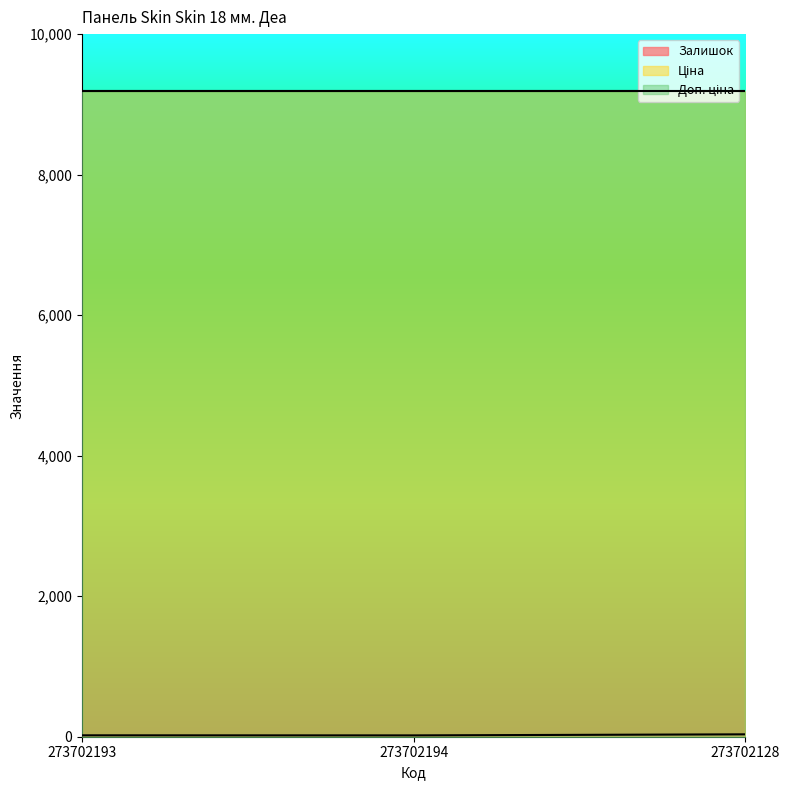

What are all the series names shown in the legend?

Залишок, Ціна, Доп. ціна